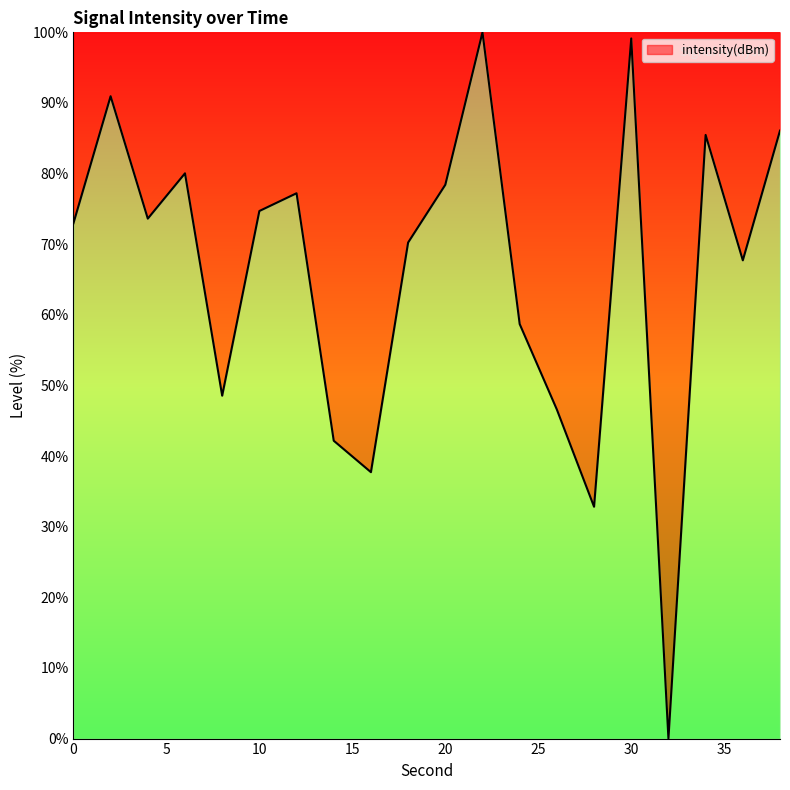

What is the difference between the maximum and minimum values?

100.0